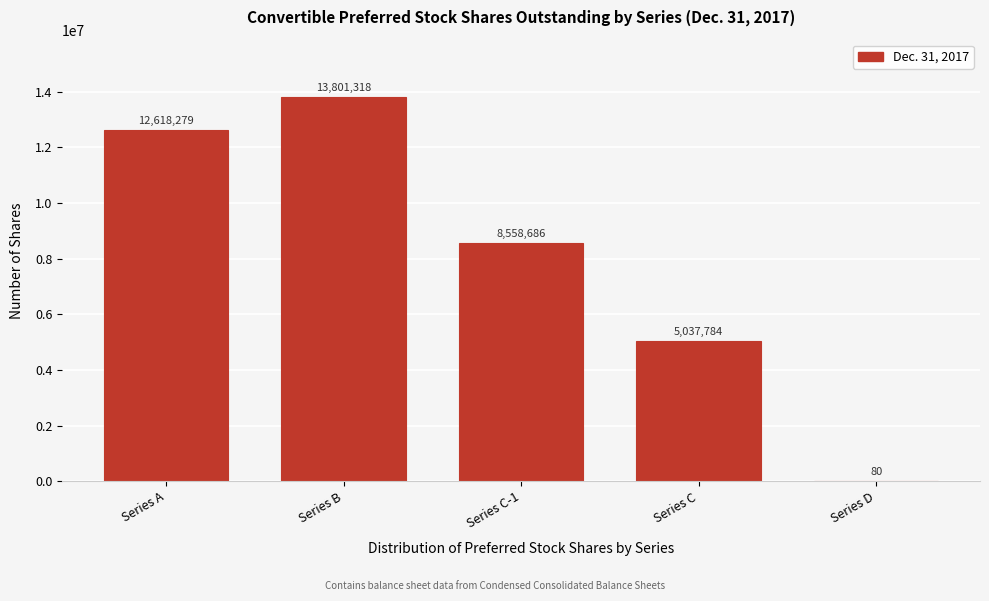

Reading left to right, what are all the values shown in this chart?

Series A=12618279	Series B=13801318	Series C-1=8558686	Series C=5037784	Series D=80